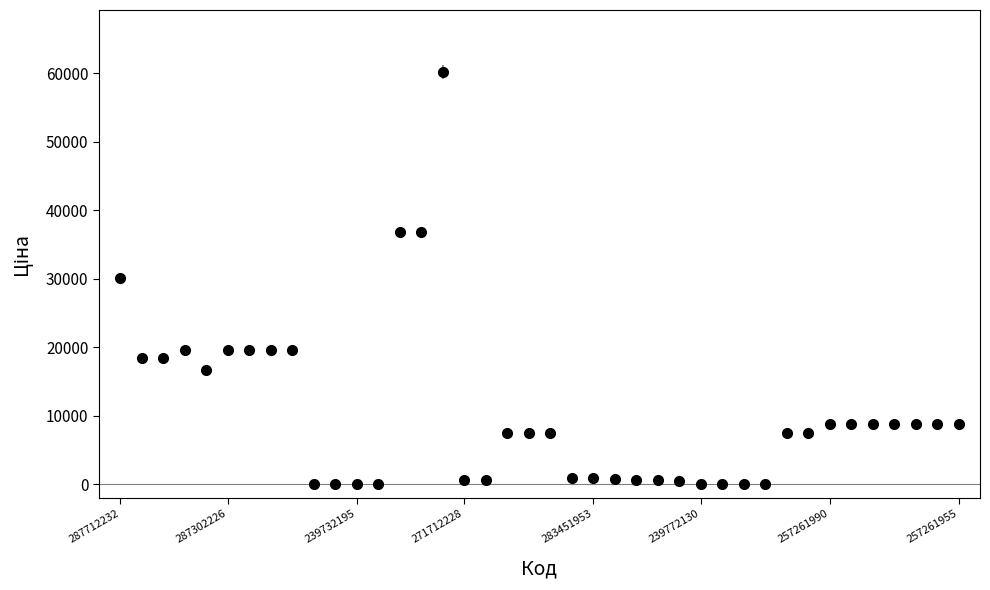

What is the maximum value shown in the chart?

60205.6